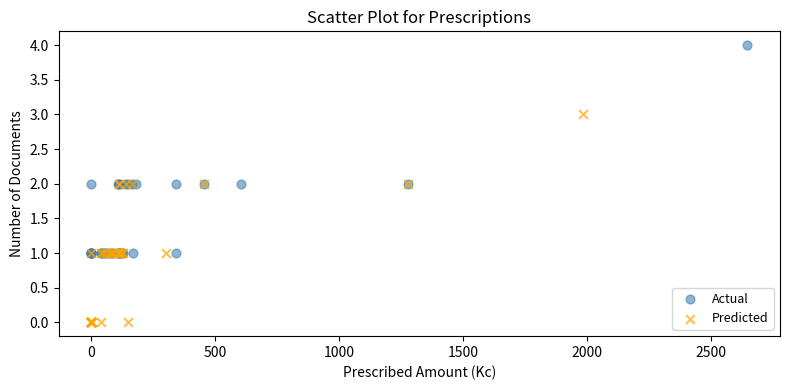

Which series contains the highest Y value?

Actual